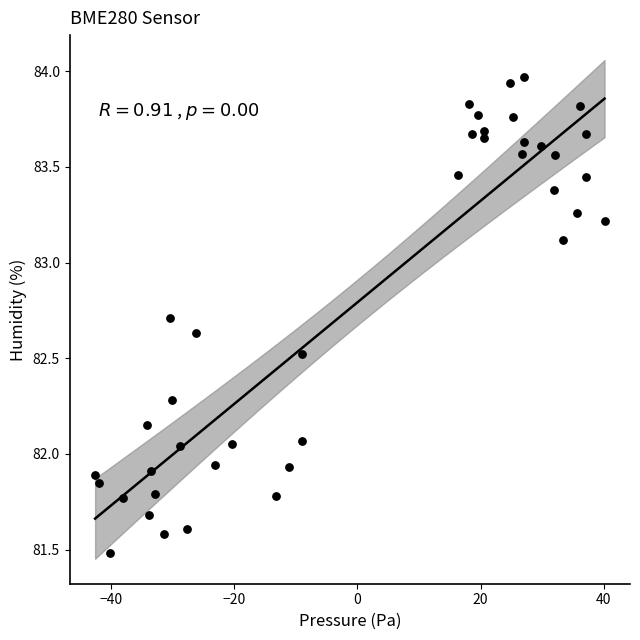

What is the range of X values (max minus min)?

82.7